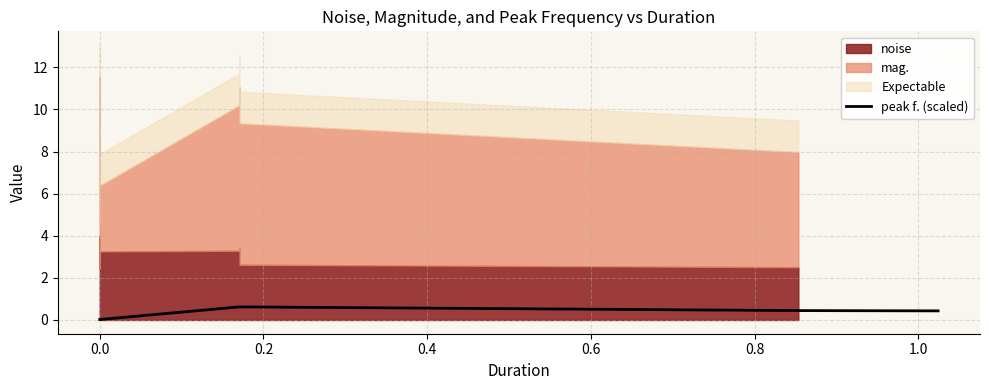

Does the chart display data point markers on the line(s)?

No